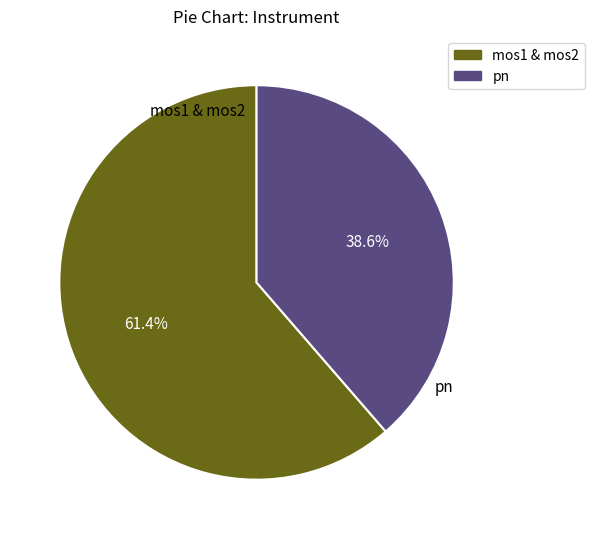

Does any single category account for the majority?

Yes